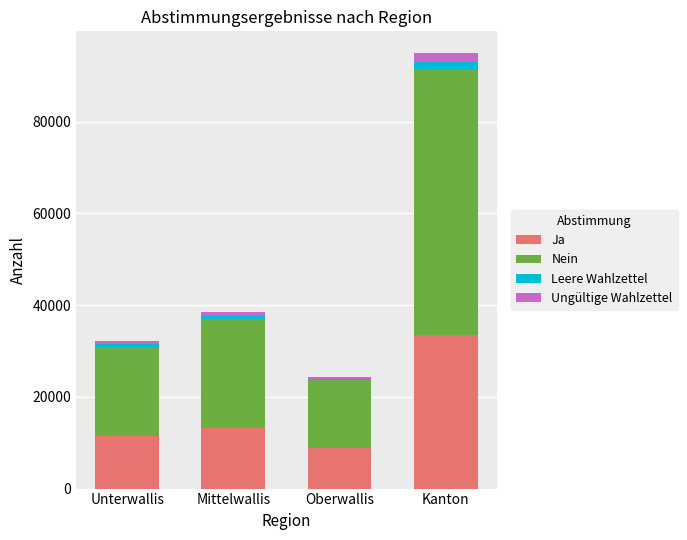

Count the number of categories in the chart.

4